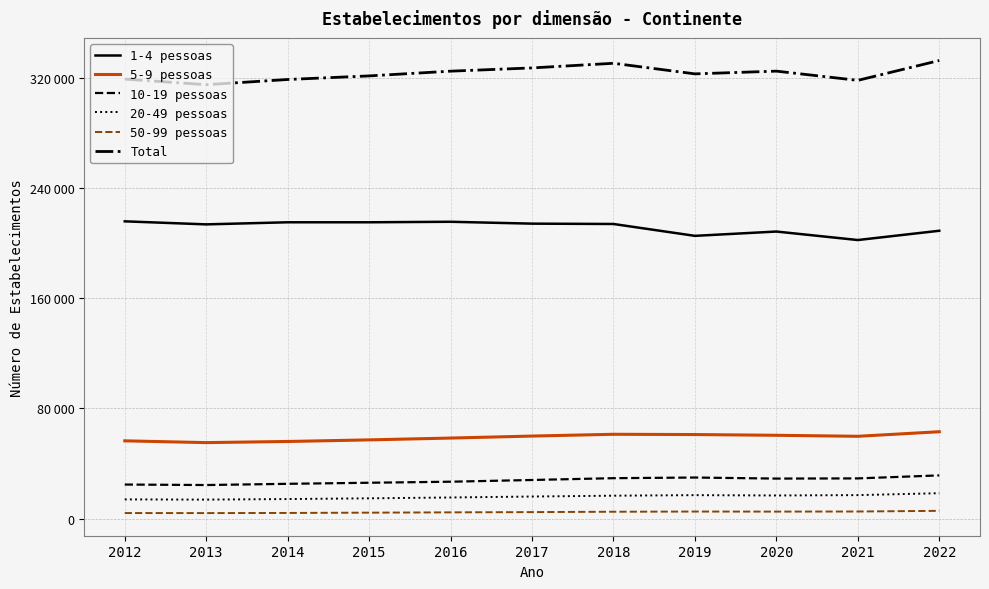

True or false: 10-19 pessoas and 20-49 pessoas intersect in this chart.

False